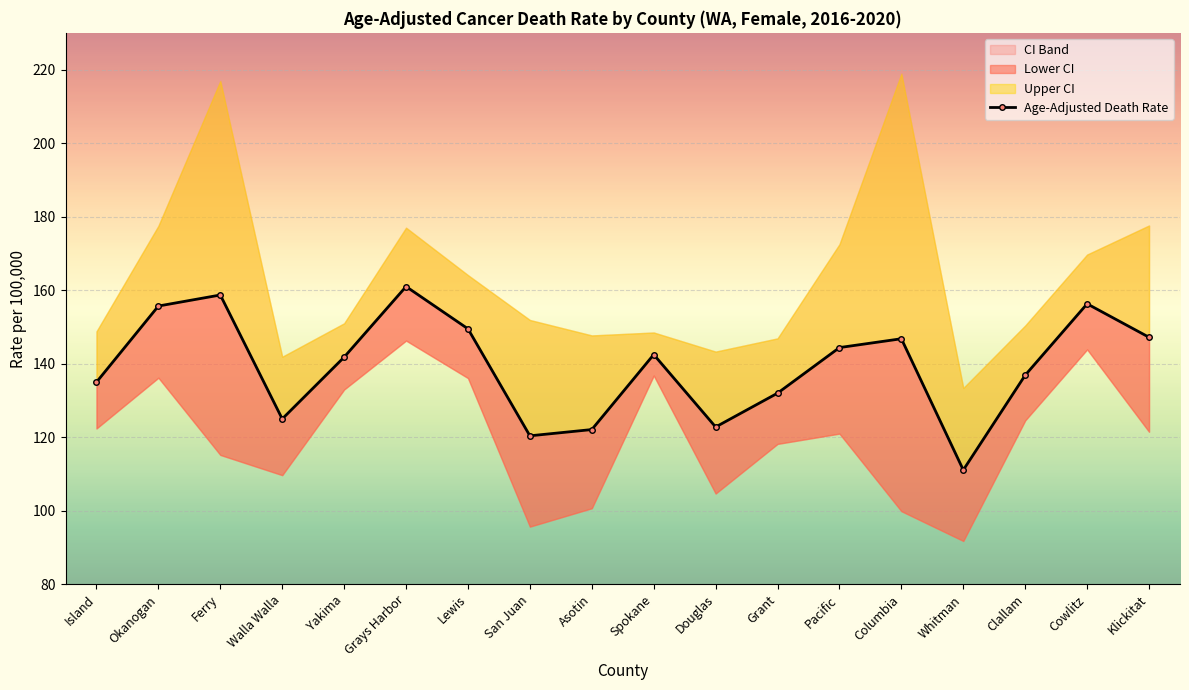

Which label corresponds to the largest value in the chart?

Grays Harbor